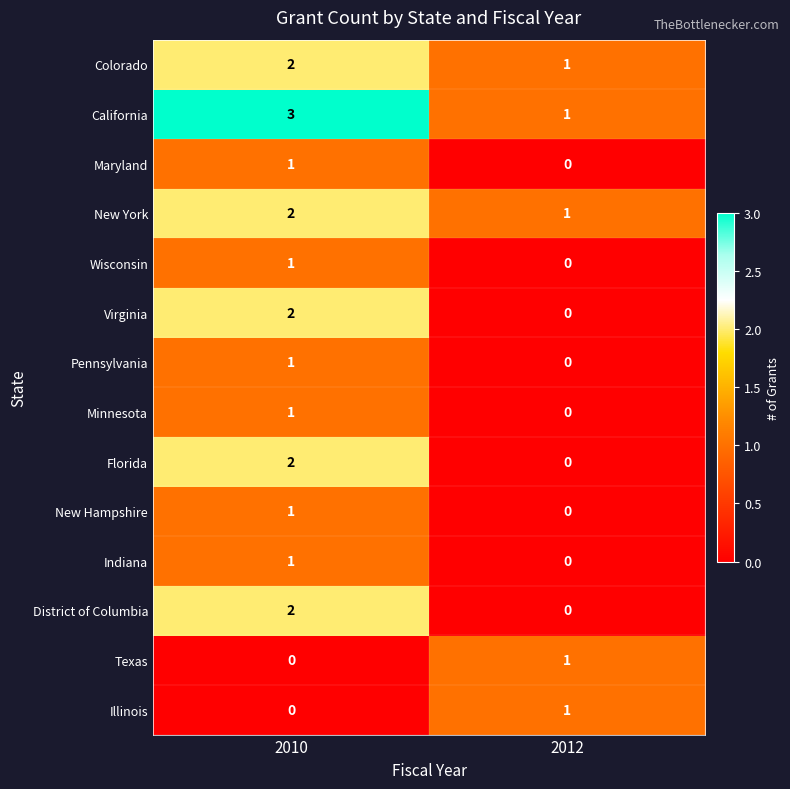

What is the spread (max minus min) of values at 2010?

3